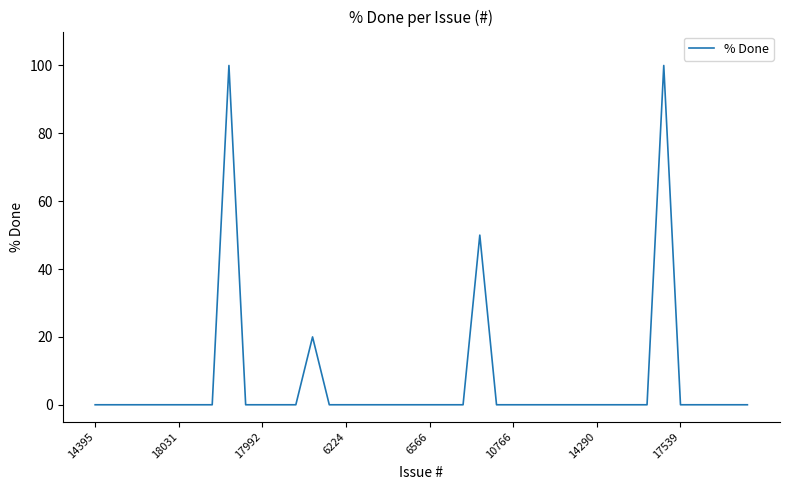

What is the maximum value shown in the chart?

100